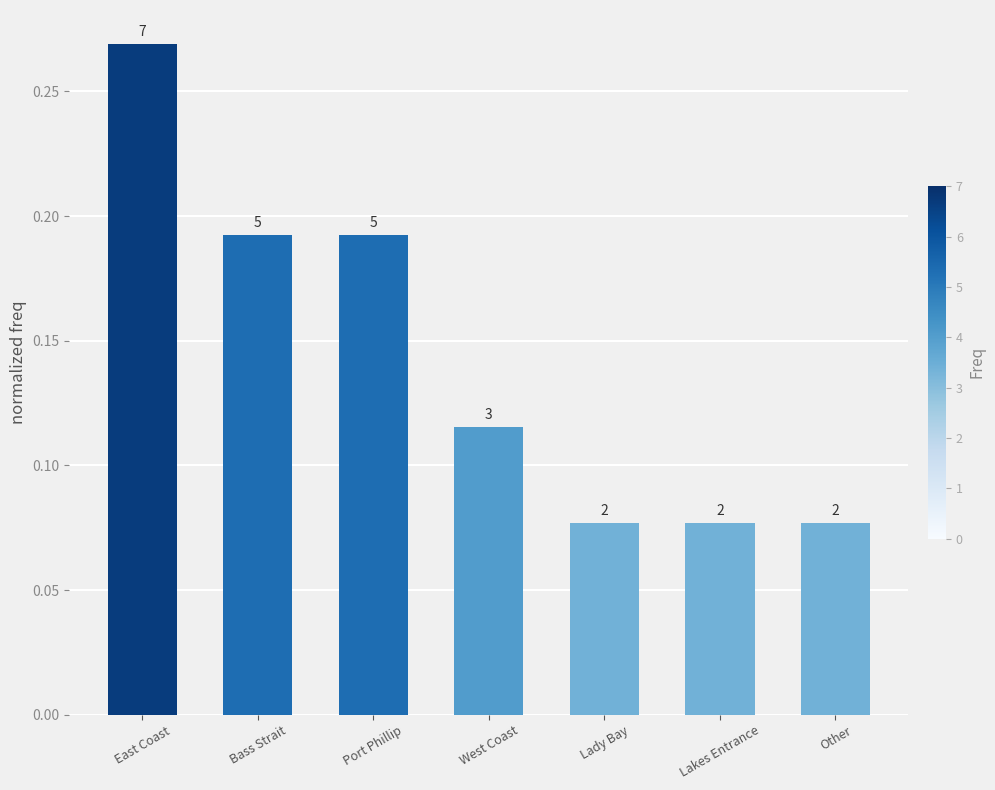

What is the difference between the maximum and minimum values?

0.2